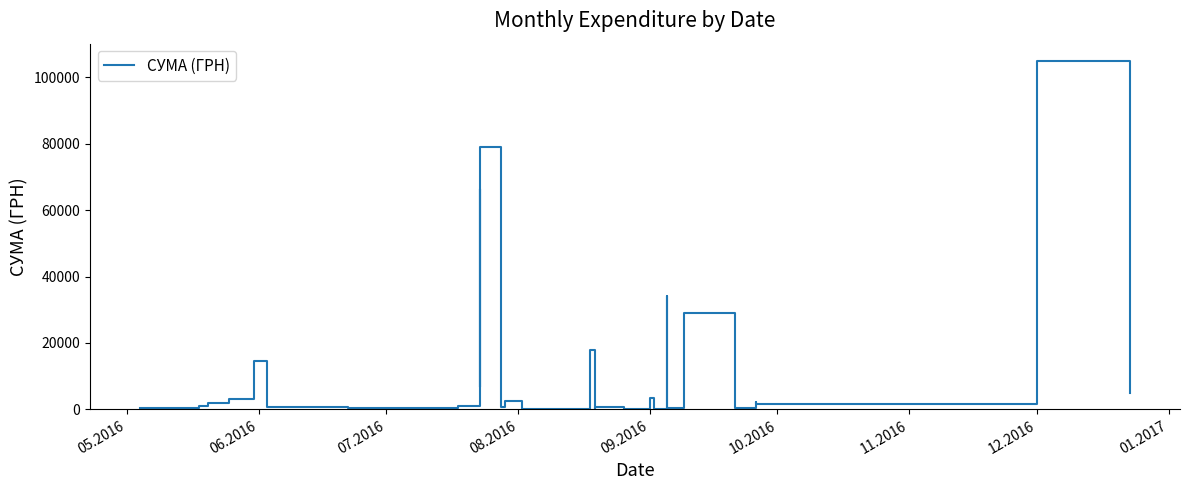

True or false: the data shows 3370.0 at 09.2016.

True